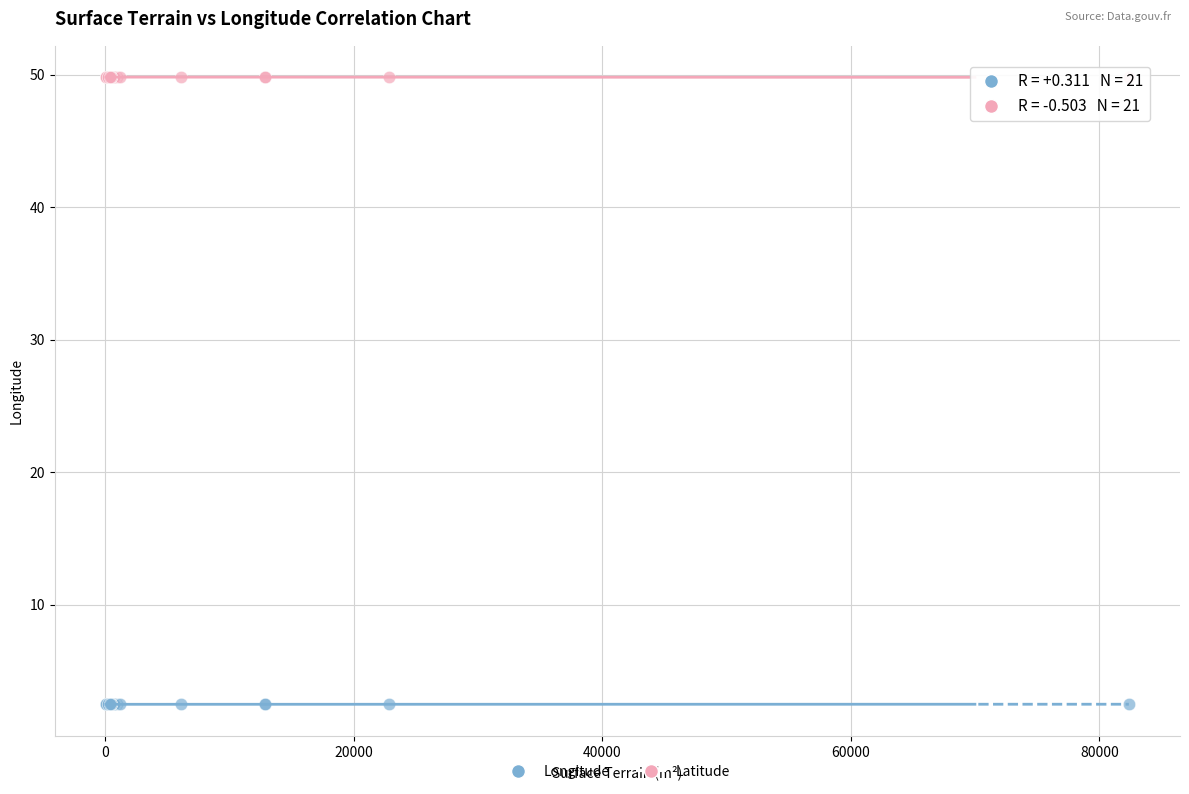

What is the X range (max minus min) for the scatter plot?

82300.0